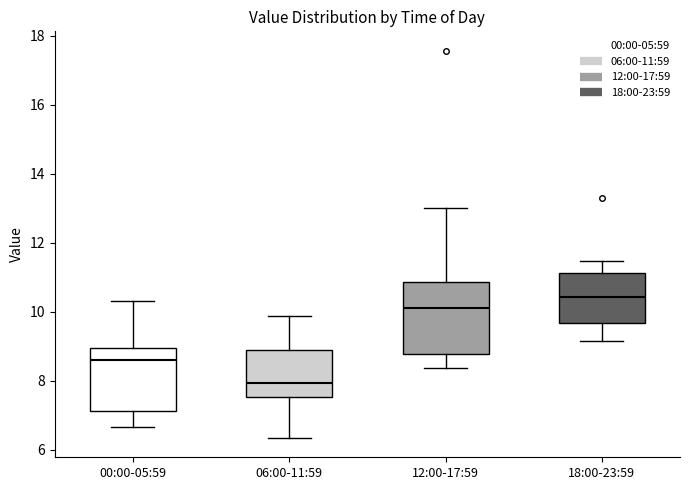

Comparing the boxes themselves (not the whiskers), which one is the tallest?

12:00-17:59